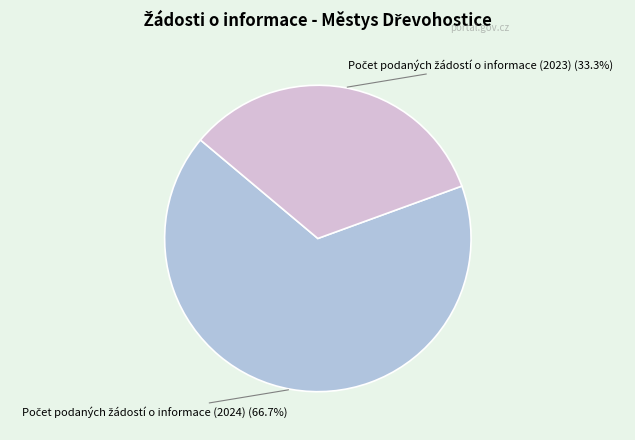

To the nearest percent, what is the average slice percentage?

50%